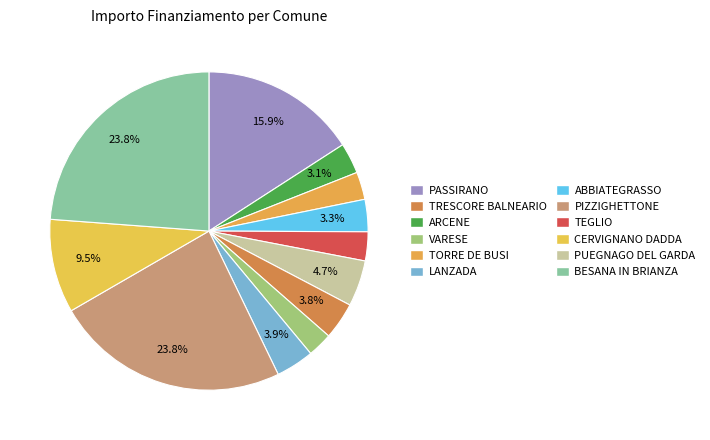

How many slices are in this pie chart?

12